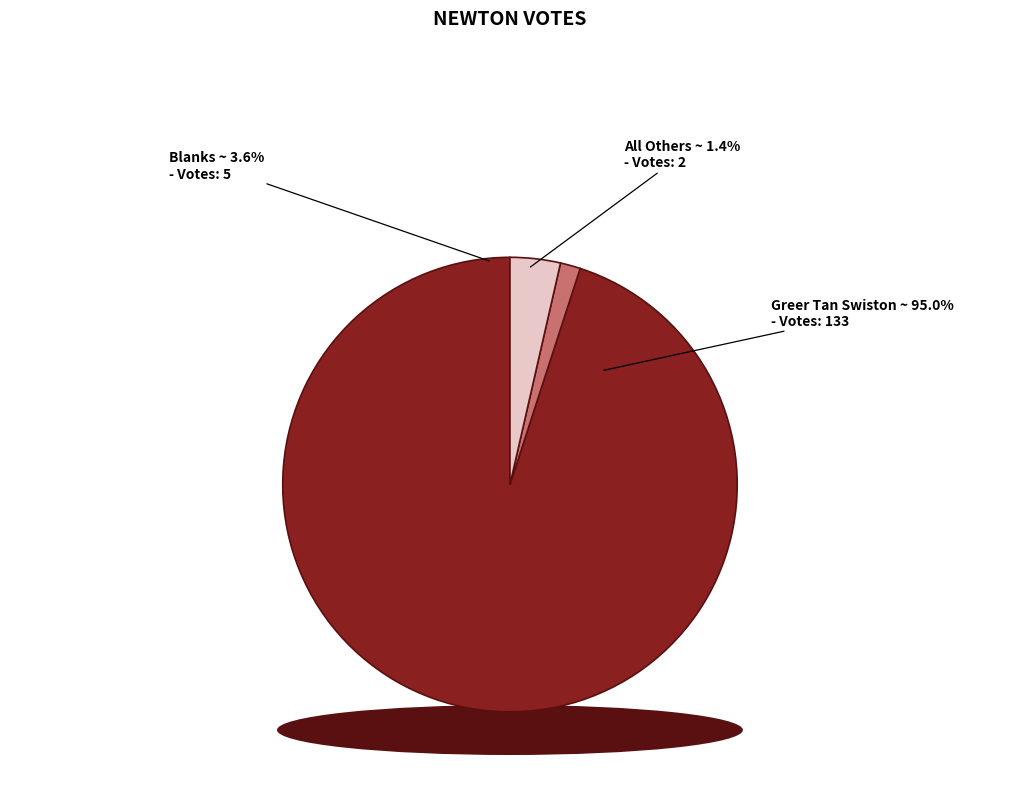

Combined, do Blanks and Greer Tan Swiston account for over 50%?

Yes